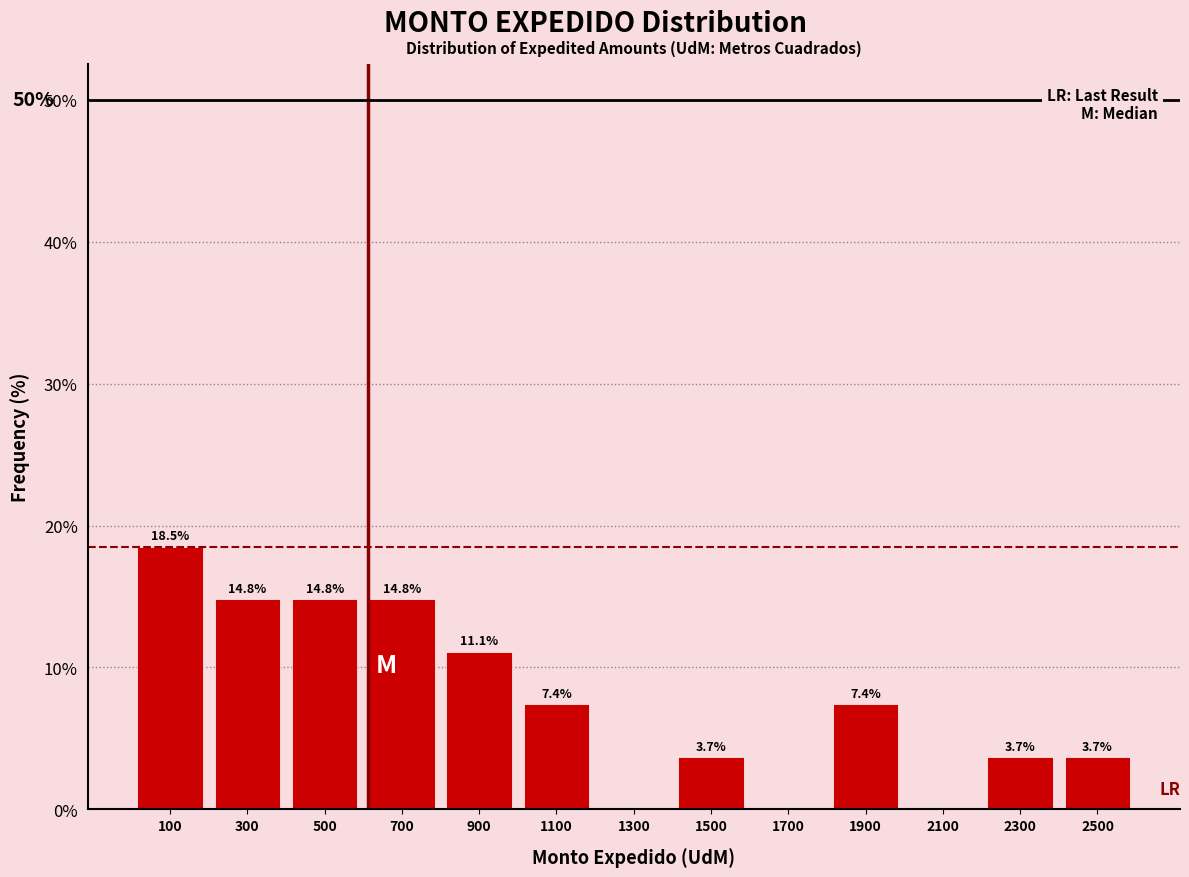

Over which range of the x-axis is the bar tallest?

0 to 200